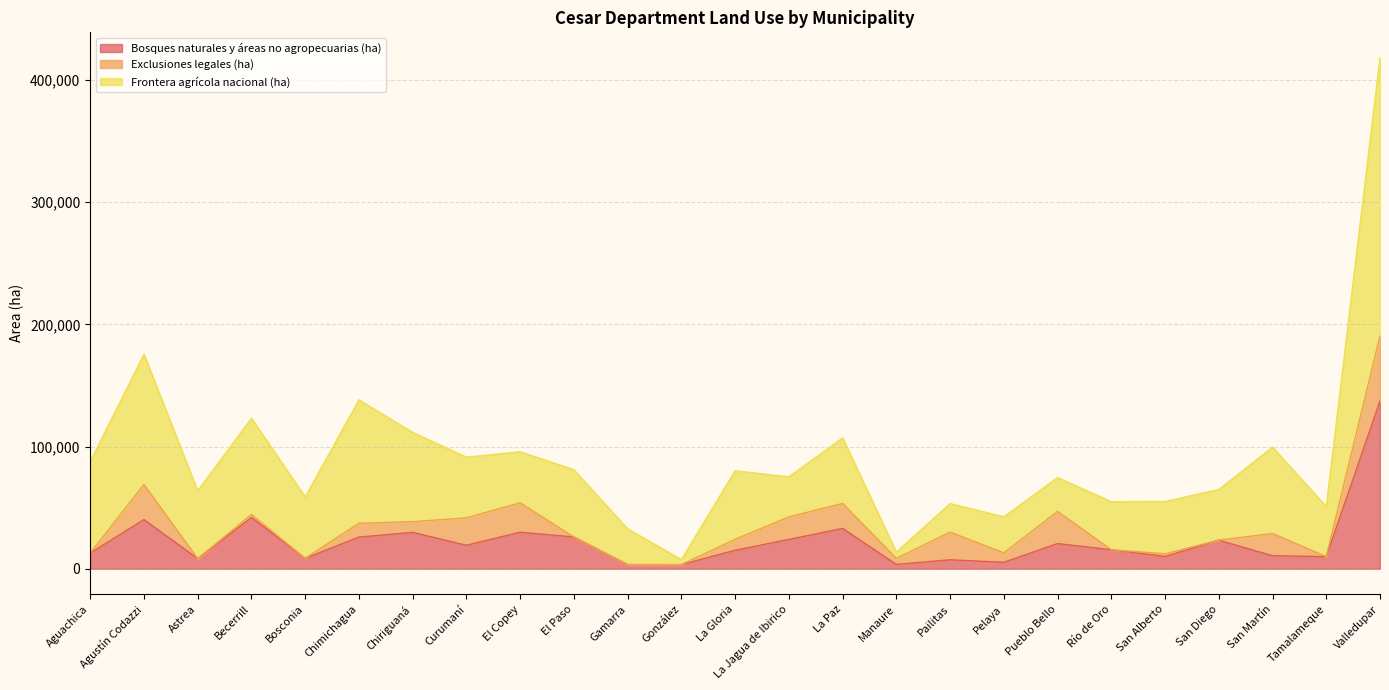

True or false: Bosques naturales y áreas no agropecuarias (ha) has a value of 23959.4 at La Jagua de Ibirico.

True